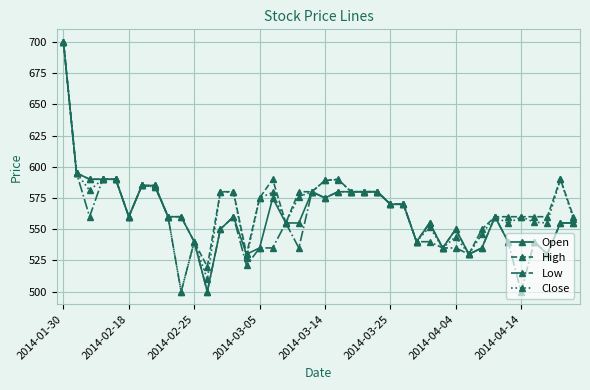

What is the value of the Close point at the 1st from the left?

700.0